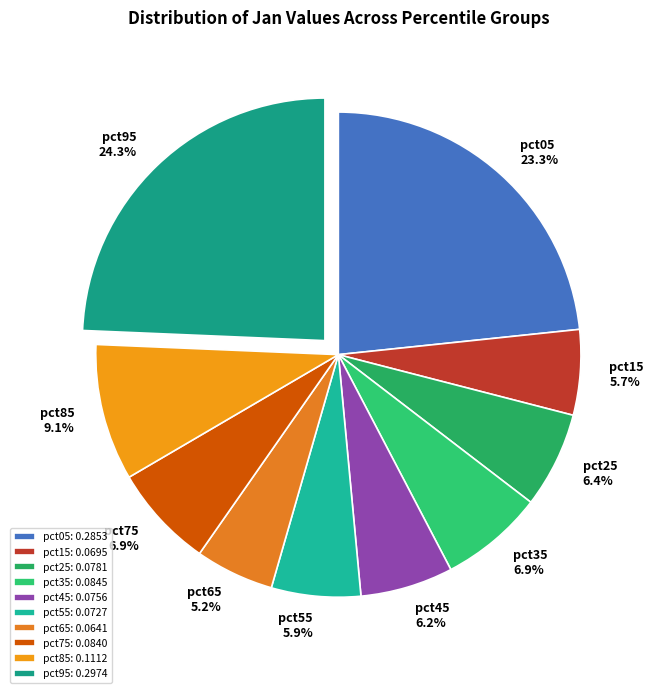

To the nearest percent, what percentage of the pie is pct85?

9%